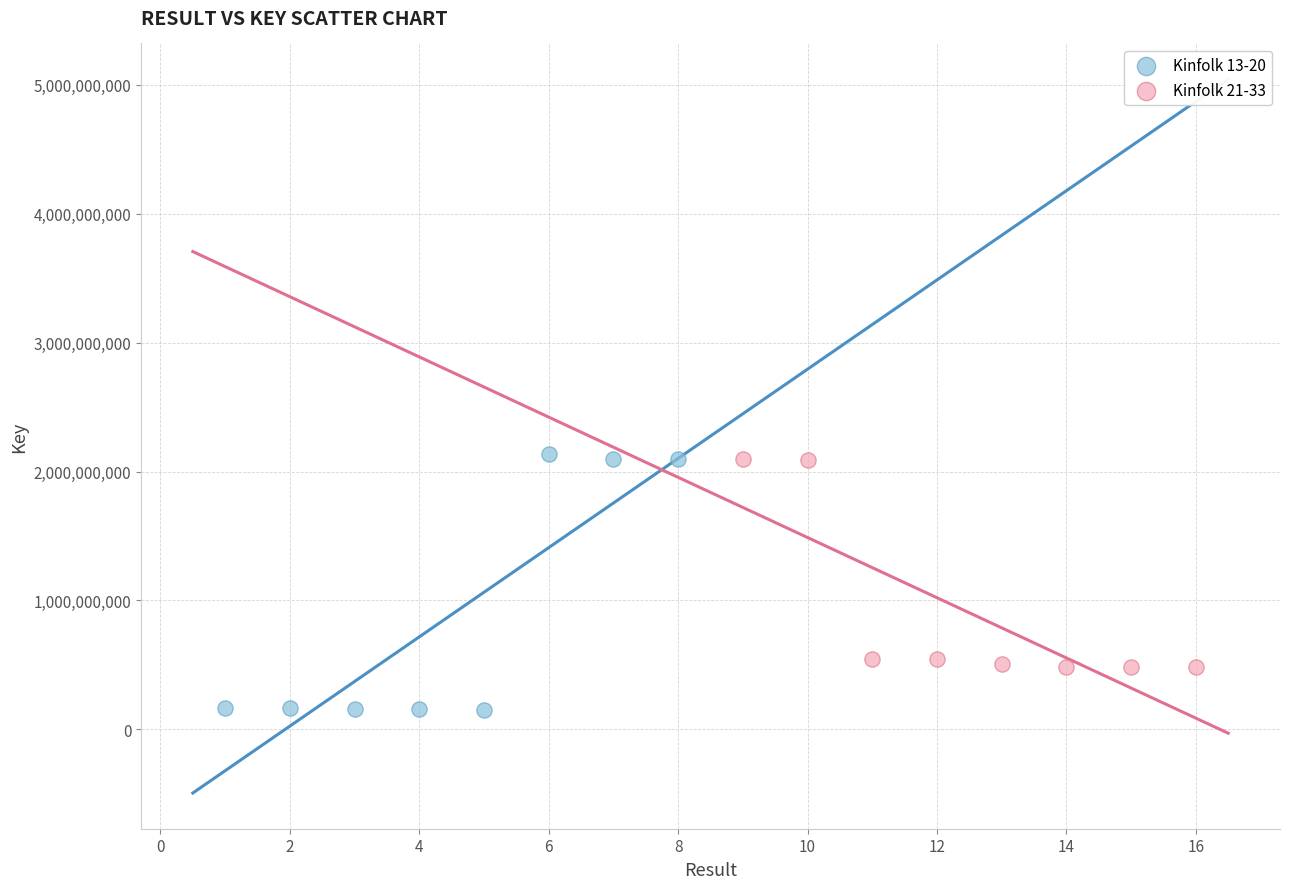

Which series has the widest spread of Y values?

Kinfolk 13-20